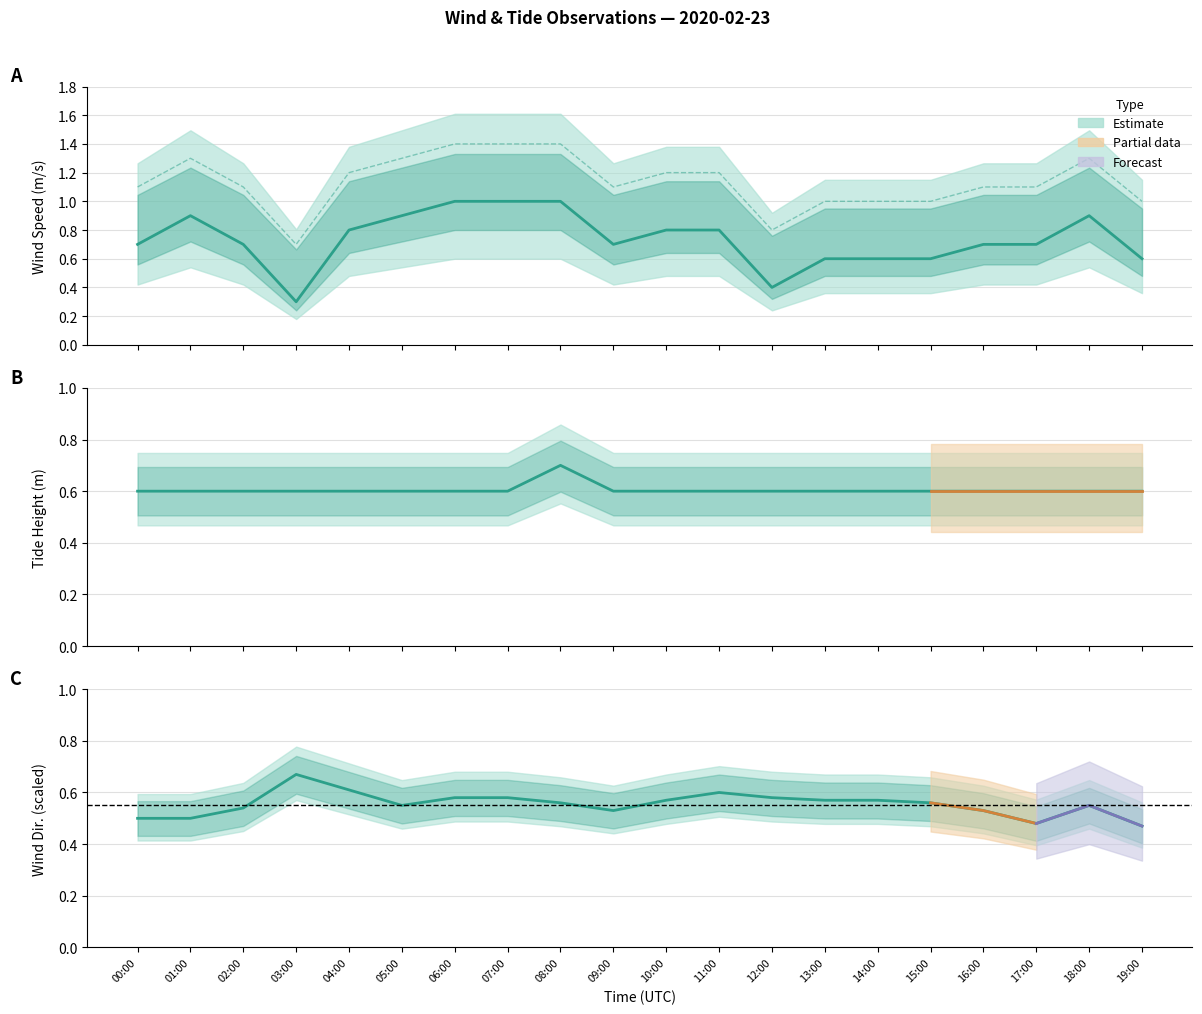

How many times do tide_ht_avg and wind_spd_avg cross each other?

3